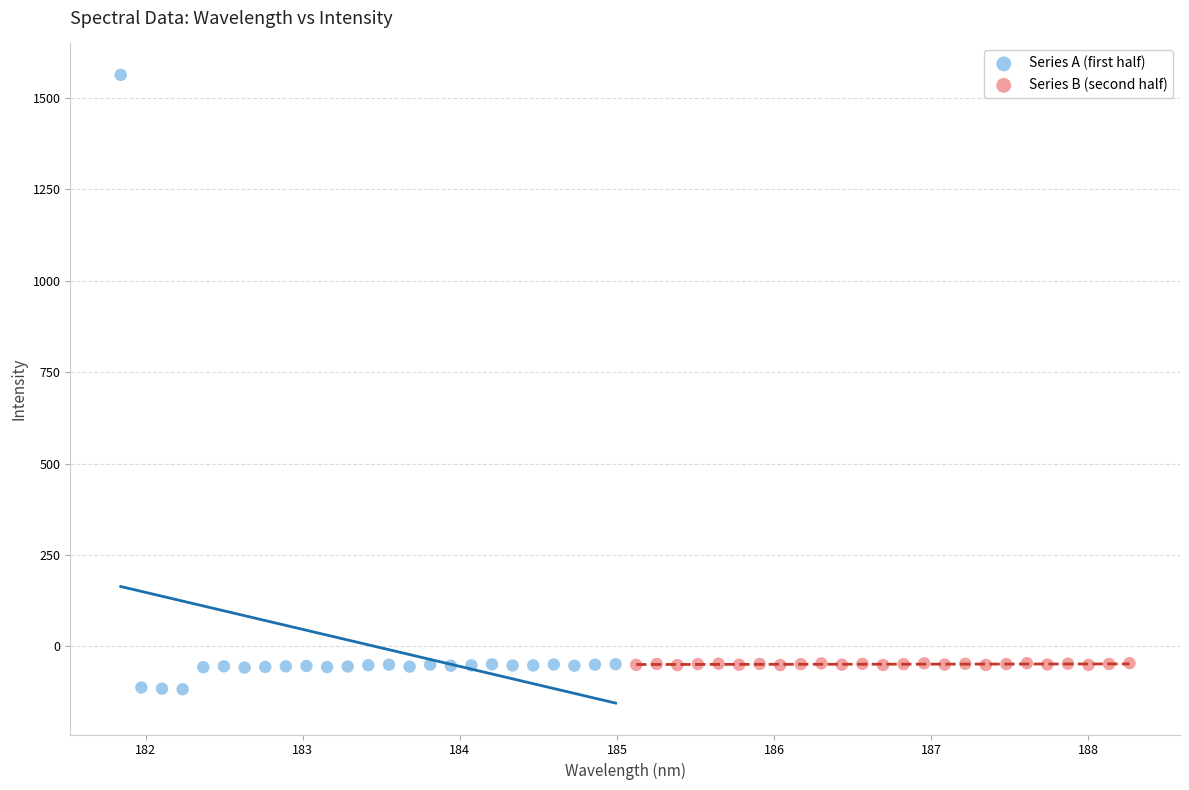

Which series has the widest spread of Y values?

Series A (first half)